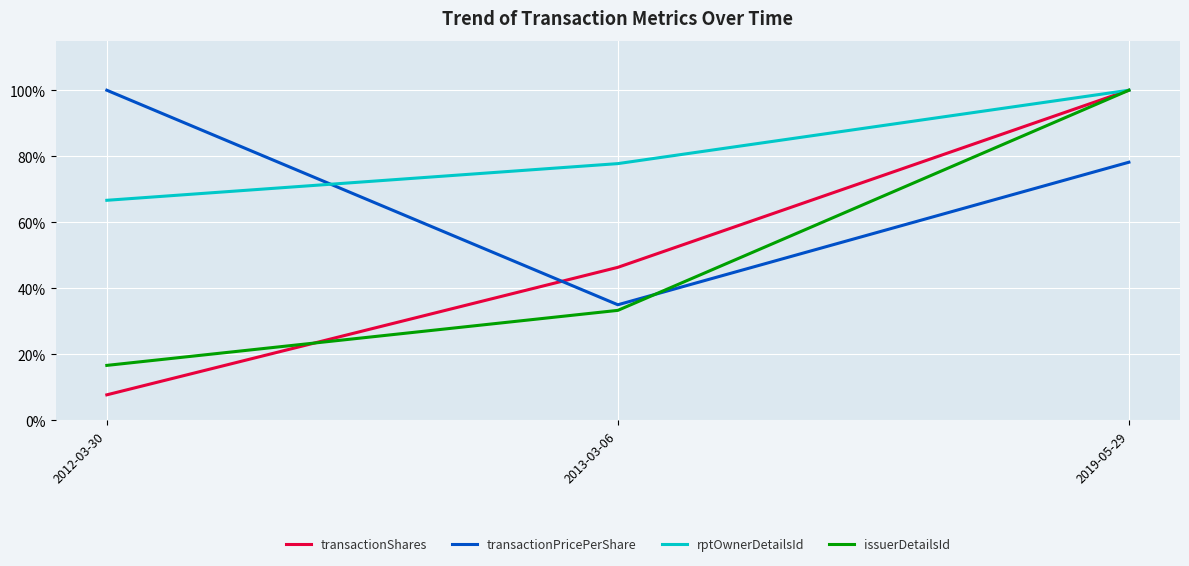

Rank the series by their maximum value, from highest to lowest.

transactionShares, transactionPricePerShare, rptOwnerDetailsId, issuerDetailsId